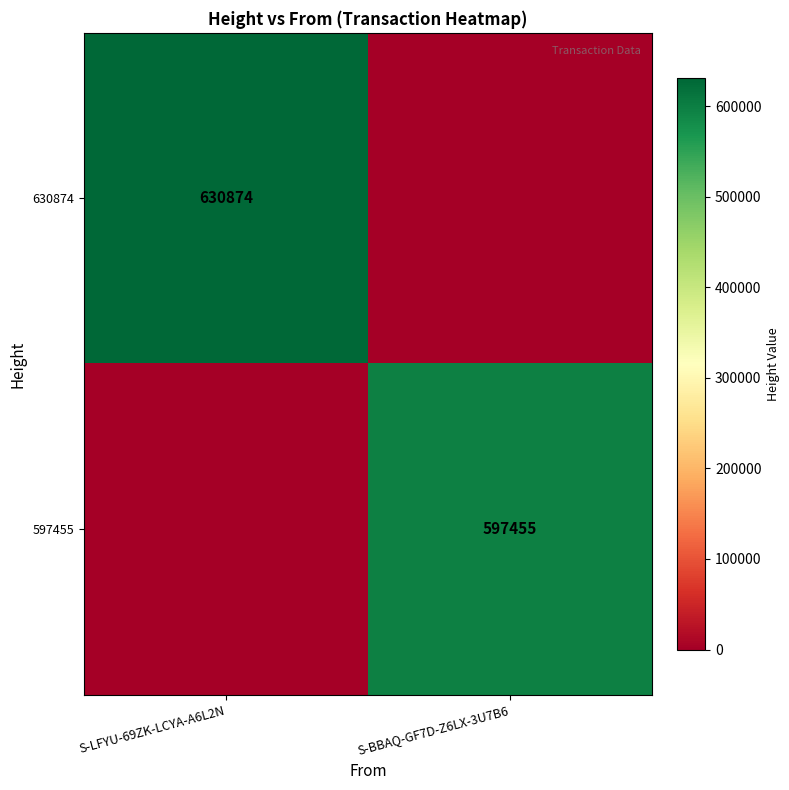

Is the value of 630874 at S-LFYU-69ZK-LCYA-A6L2N greater than the value of 597455 at S-BBAQ-GF7D-Z6LX-3U7B6?

Yes